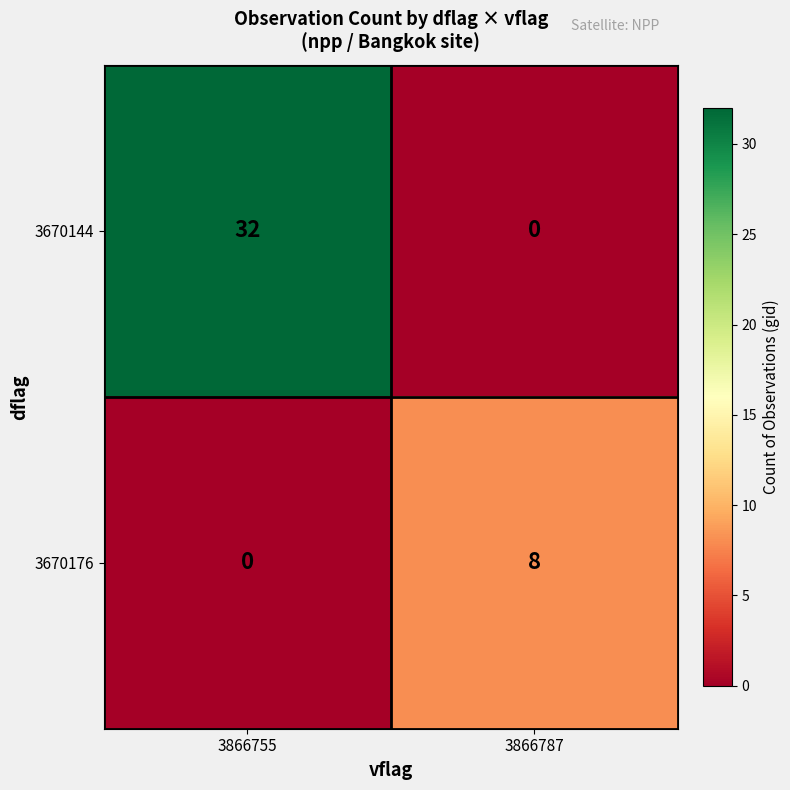

Reading left to right, list all the values displayed in this chart.

3670144: 32	0
3670176: 0	8